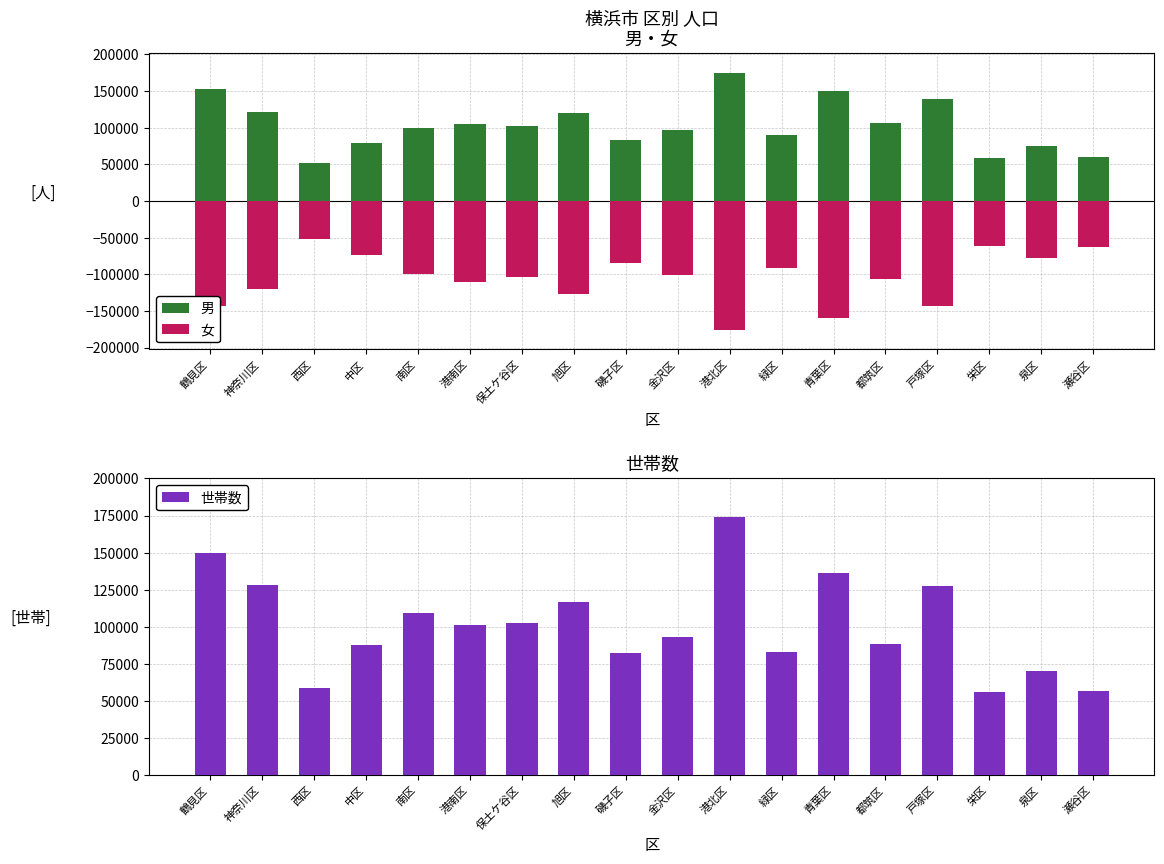

Where is 男 nearest to the value 113424?

旭区